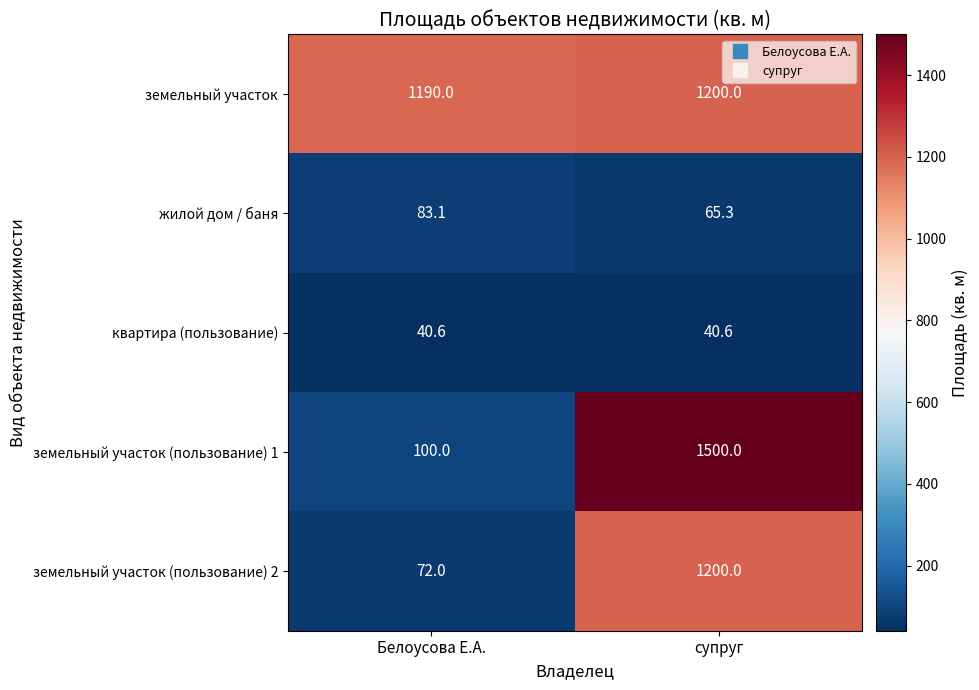

Rank the series at Белоусова Е.А. from highest to lowest value.

земельный участок, земельный участок (пользование) 1, жилой дом / баня, земельный участок (пользование) 2, квартира (пользование)